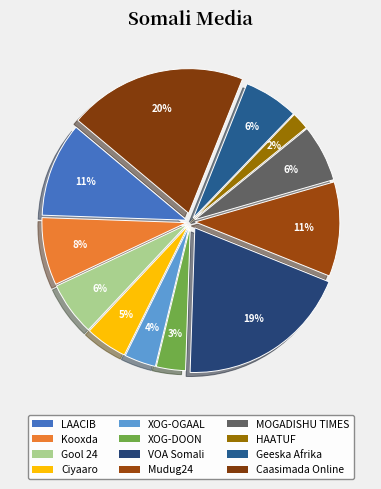

Which has a higher value, Gool 24 or Geeska Afrika?

Geeska Afrika